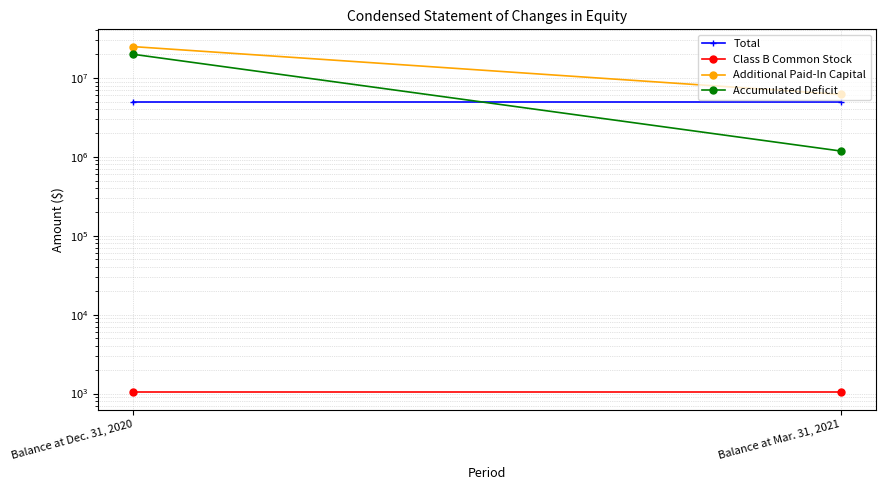

Which series has the widest spread of values?

Accumulated Deficit